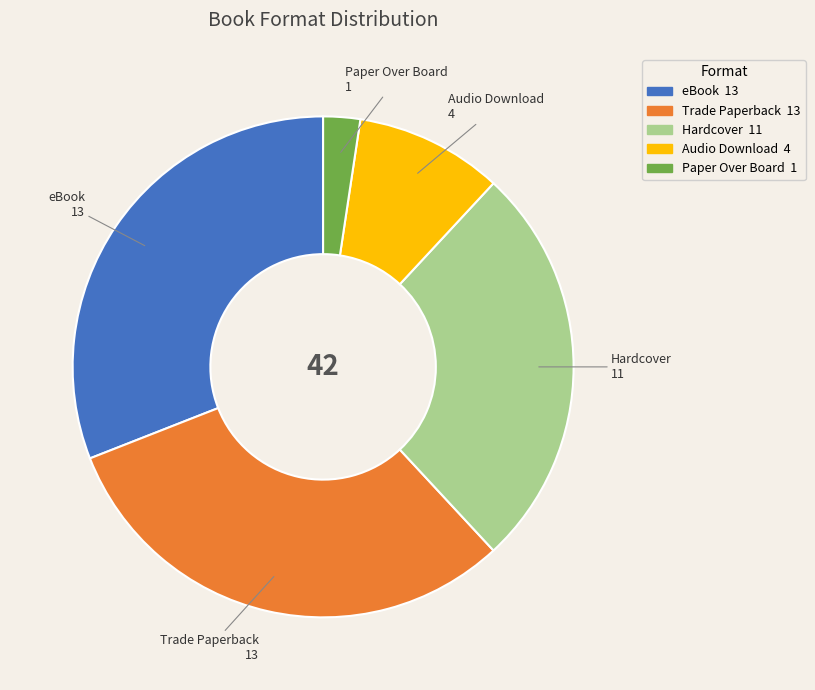

Is there a majority slice in this chart?

No